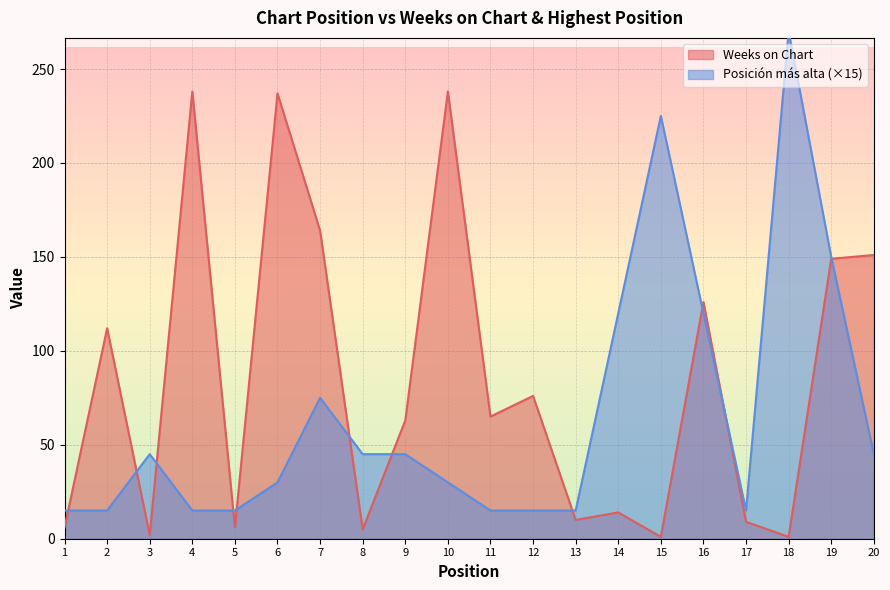

At which label does Weeks on Chart first exceed 65?

2